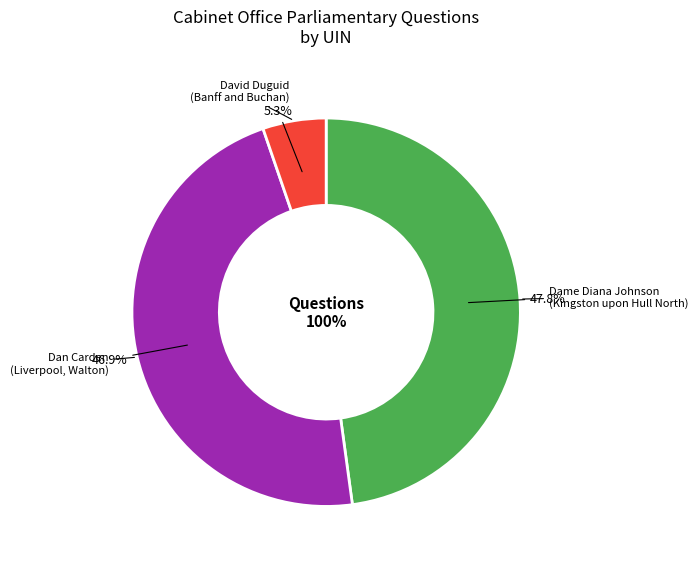

To the nearest percent, what portion does Dame Diana Johnson
(Kingston upon Hull North) represent?

48%